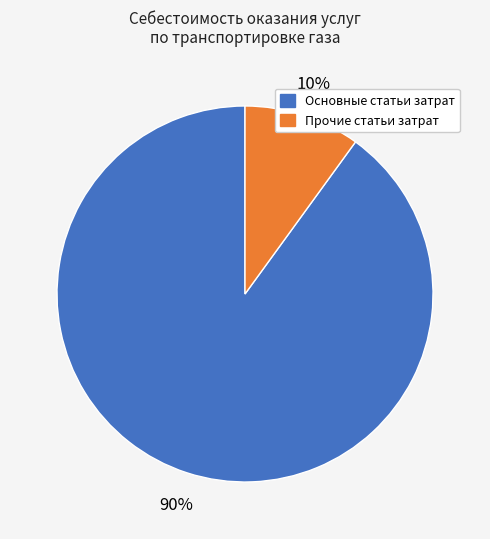

Is there a majority slice in this chart?

Yes